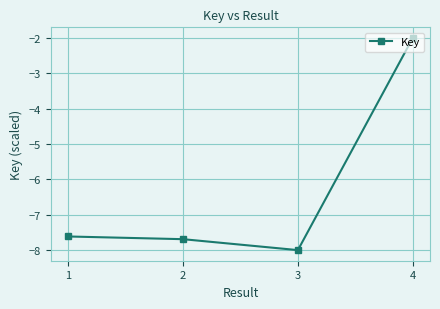

What value does the data have at 1?

-7.6